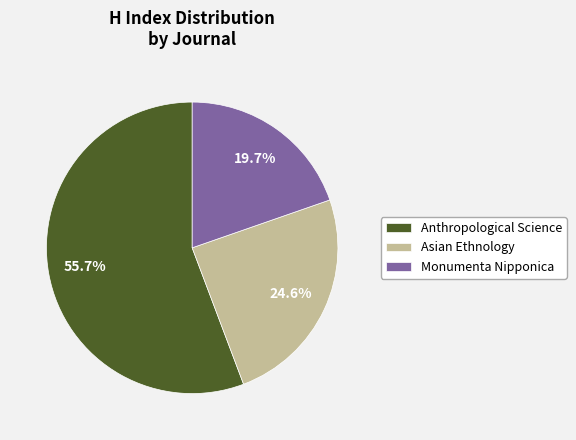

To the nearest percent, what portion does Anthropological Science represent?

56%